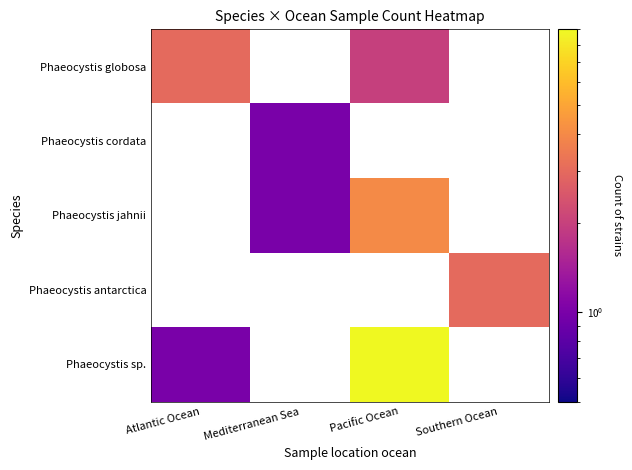

What is the maximum value for Phaeocystis sp.?

9.0